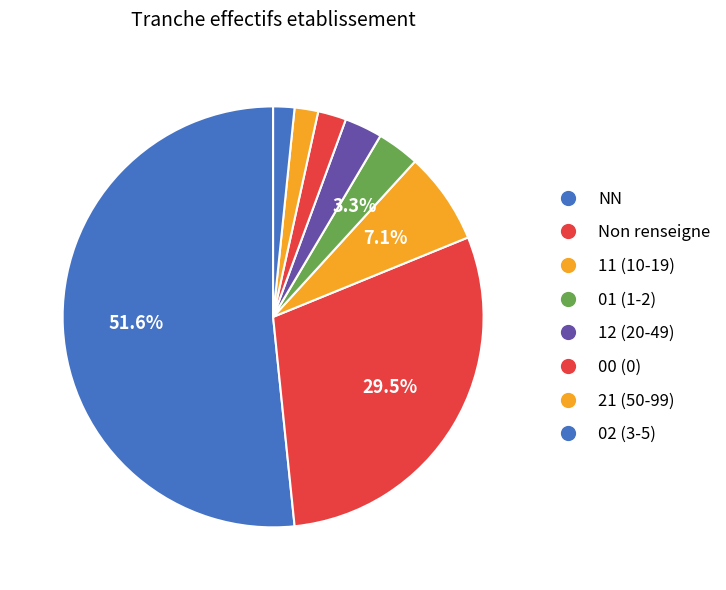

How many segments does this pie chart have?

8